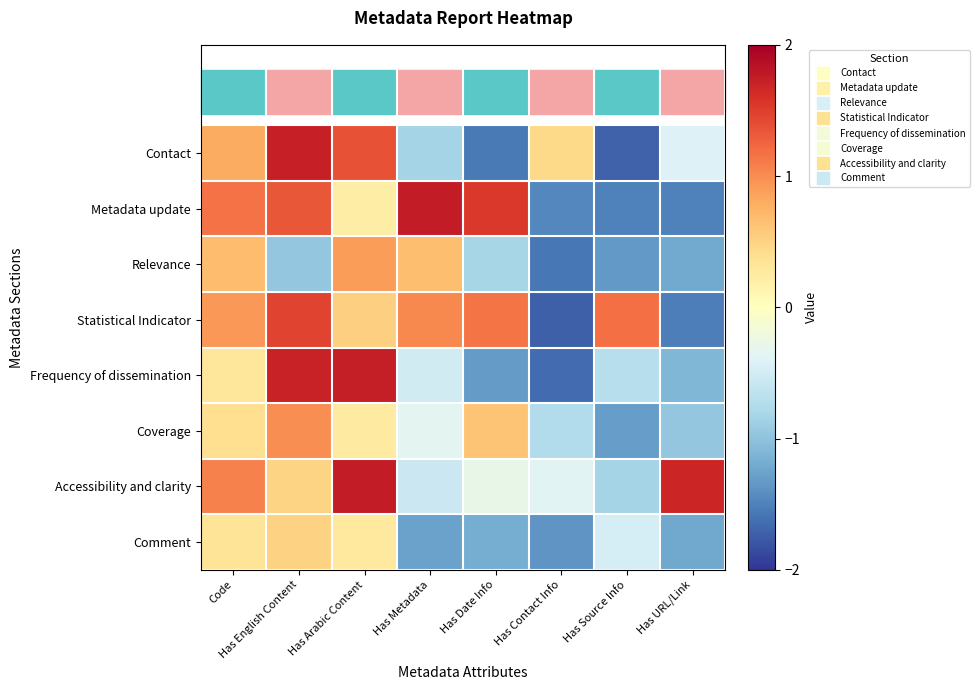

Reading left to right, extract all data points from this chart.

Contact: Code=0.8	Has English Content=1.7	Has Arabic Content=1.4	Has Metadata=-0.8	Has Date Info=-1.6	Has Contact Info=0.4	Has Source Info=-1.7	Has URL/Link=-0.4
Metadata update: Code=1.2	Has English Content=1.3	Has Arabic Content=0.2	Has Metadata=1.8	Has Date Info=1.5	Has Contact Info=-1.5	Has Source Info=-1.5	Has URL/Link=-1.5
Relevance: Code=0.7	Has English Content=-1.0	Has Arabic Content=0.9	Has Metadata=0.7	Has Date Info=-0.8	Has Contact Info=-1.6	Has Source Info=-1.3	Has URL/Link=-1.2
Statistical Indicator: Code=0.9	Has English Content=1.5	Has Arabic Content=0.5	Has Metadata=1.0	Has Date Info=1.1	Has Contact Info=-1.7	Has Source Info=1.2	Has URL/Link=-1.5
Frequency of dissemination: Code=0.3	Has English Content=1.7	Has Arabic Content=1.7	Has Metadata=-0.5	Has Date Info=-1.3	Has Contact Info=-1.6	Has Source Info=-0.7	Has URL/Link=-1.1
Coverage: Code=0.4	Has English Content=1.0	Has Arabic Content=0.3	Has Metadata=-0.3	Has Date Info=0.6	Has Contact Info=-0.7	Has Source Info=-1.3	Has URL/Link=-1.0
Accessibility and clarity: Code=1.1	Has English Content=0.5	Has Arabic Content=1.8	Has Metadata=-0.6	Has Date Info=-0.3	Has Contact Info=-0.4	Has Source Info=-0.8	Has URL/Link=1.7
Comment: Code=0.3	Has English Content=0.5	Has Arabic Content=0.3	Has Metadata=-1.3	Has Date Info=-1.2	Has Contact Info=-1.4	Has Source Info=-0.5	Has URL/Link=-1.2